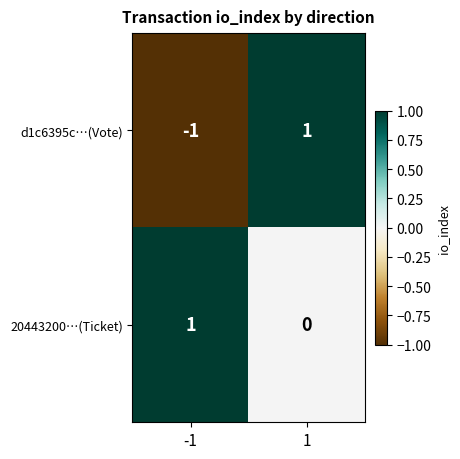

Between -1 and 1, which series saw the biggest shift?

d1c6395c…(Vote)